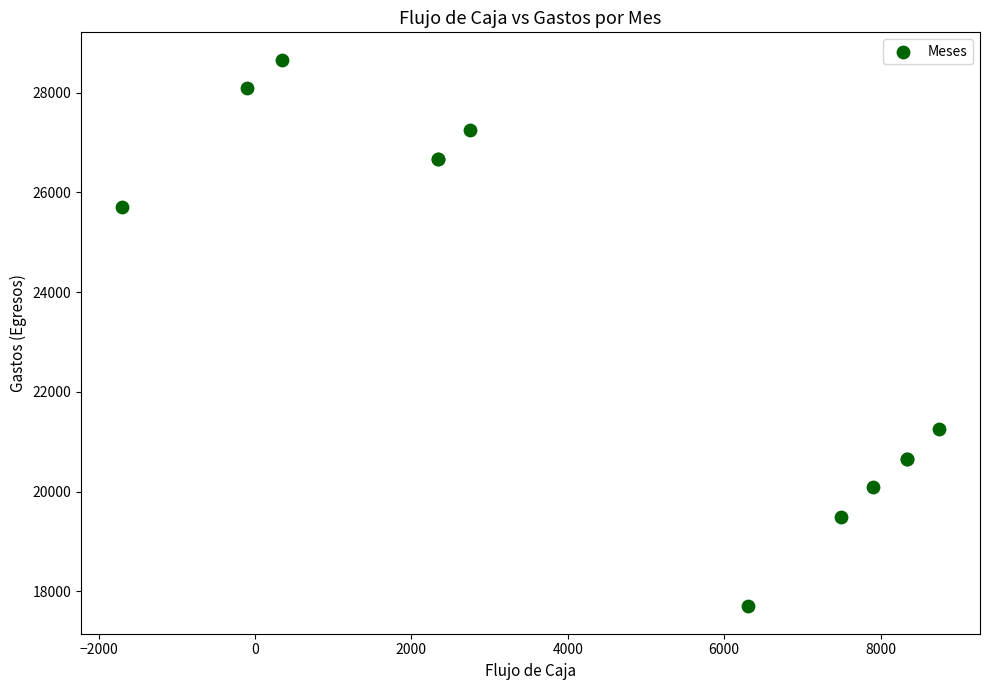

What Y value in the scatter plot is closest to 23180?

21250